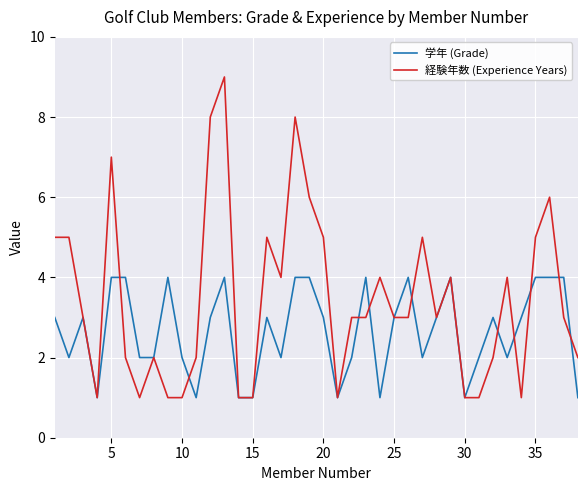

How many 学年 (Grade) values are between 2 and 4?

30